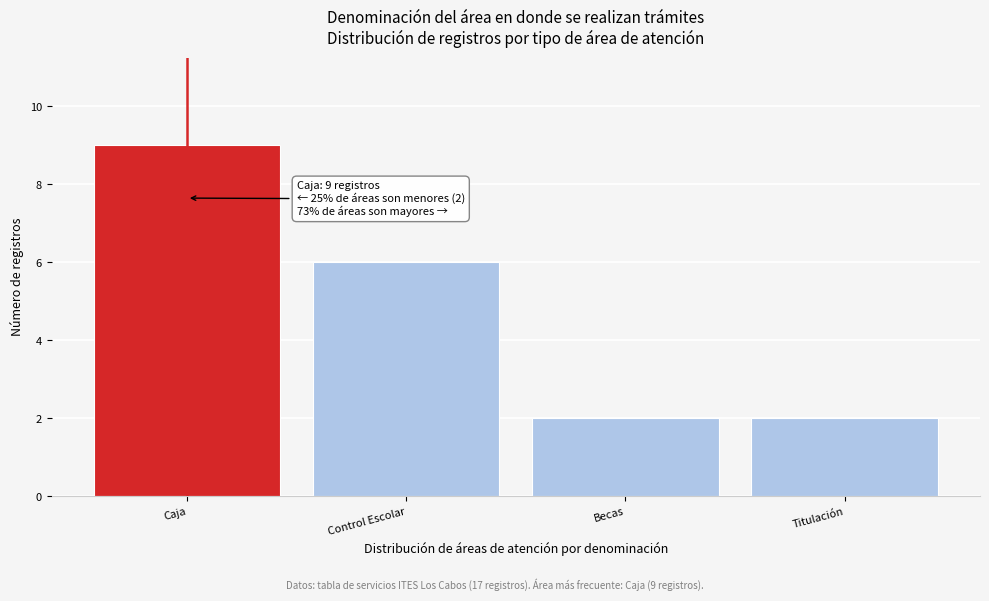

Reading left to right, extract all data points from this chart.

9	6	2	2